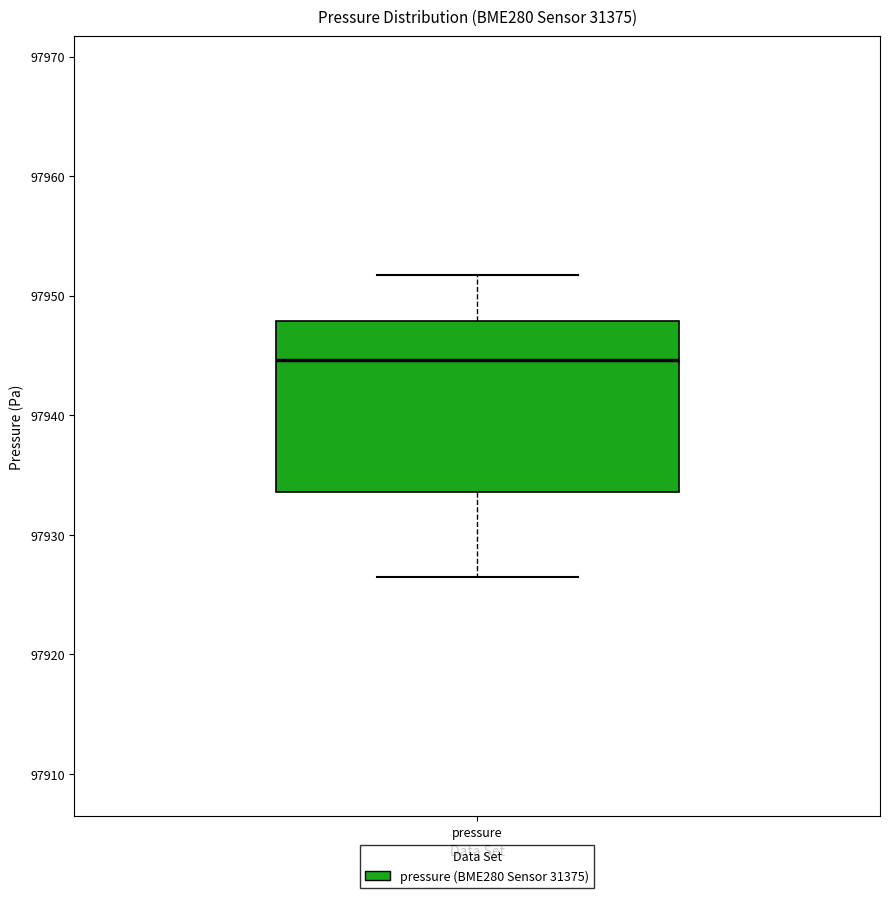

Read this box plot against the y-axis: the position of the median line, the range covered by the box, and the ends of both whiskers. The values are not printed on the chart, so give them approximately, as read against the axis.

median 97945, box 97934 to 97948, whiskers 97926 to 97952